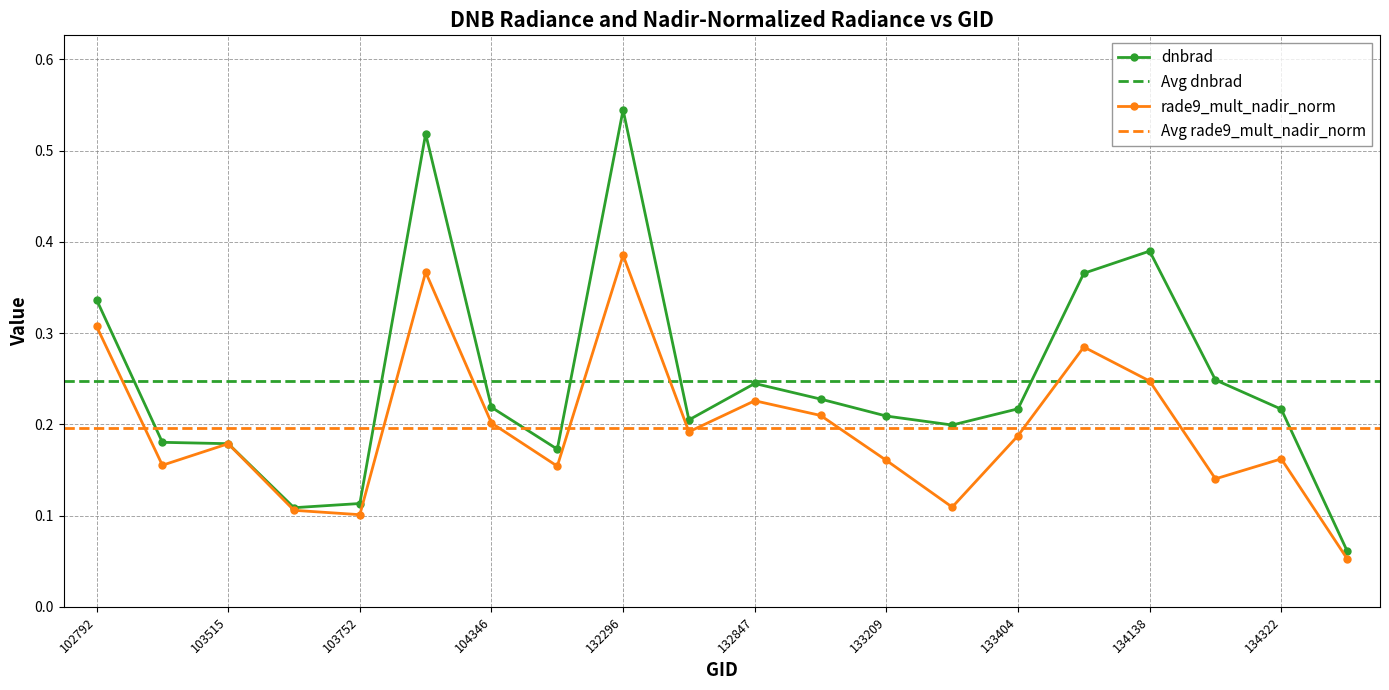

What is the sum of the rade9_mult_nadir_norm values at 102792 and 133027?

0.5